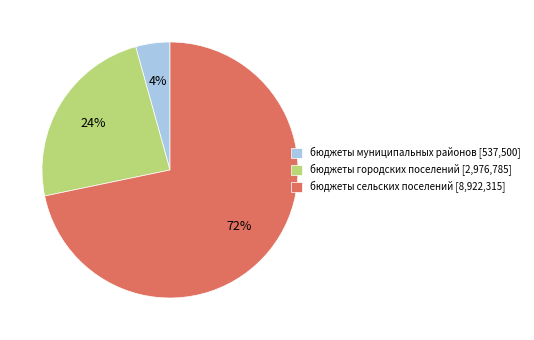

Is there any slice that represents more than half of the pie?

Yes